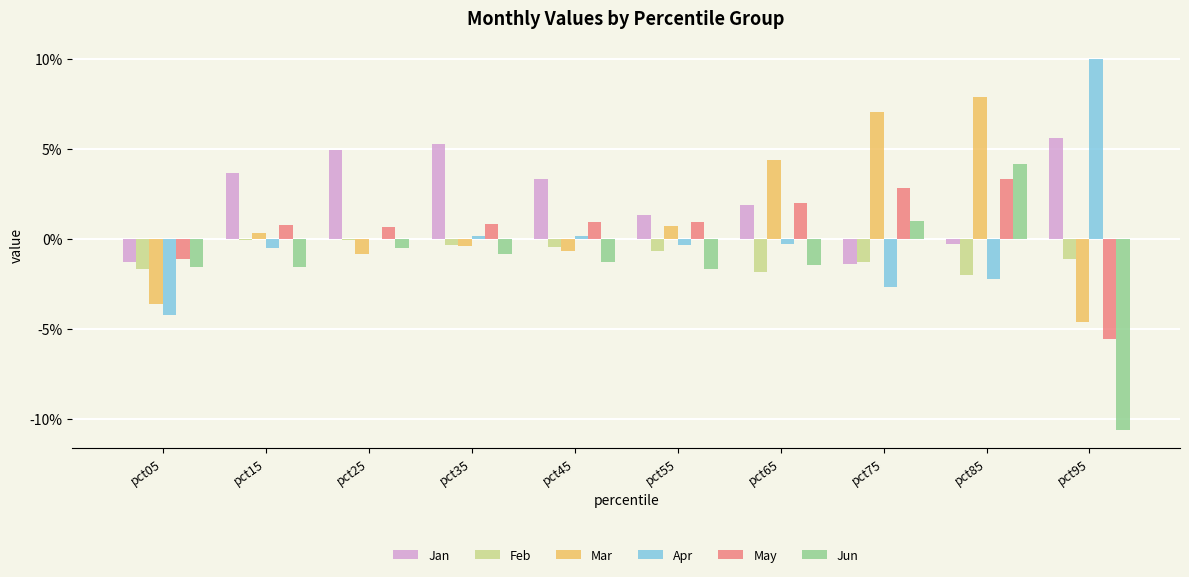

True or false: Jan has a value of 0.0 at pct25.

False